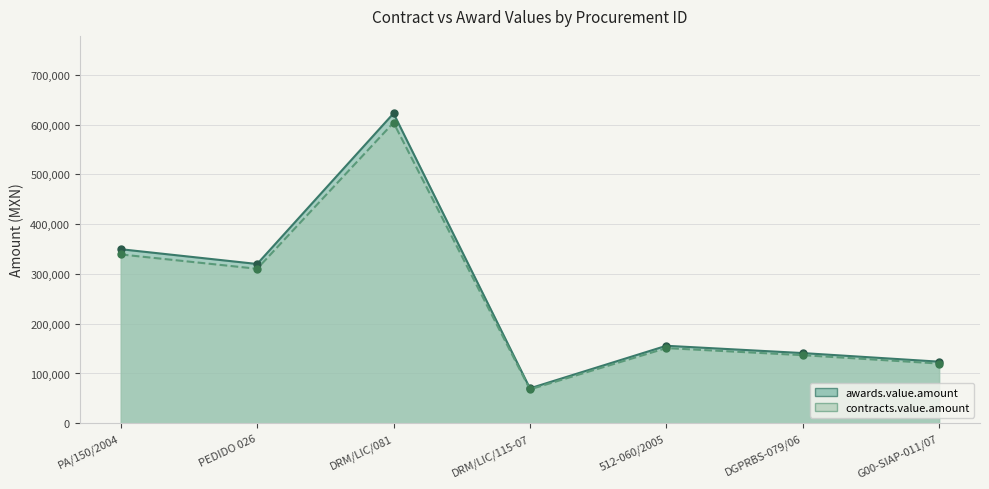

What are all the series names shown in the legend?

awards.value.amount, contracts.value.amount